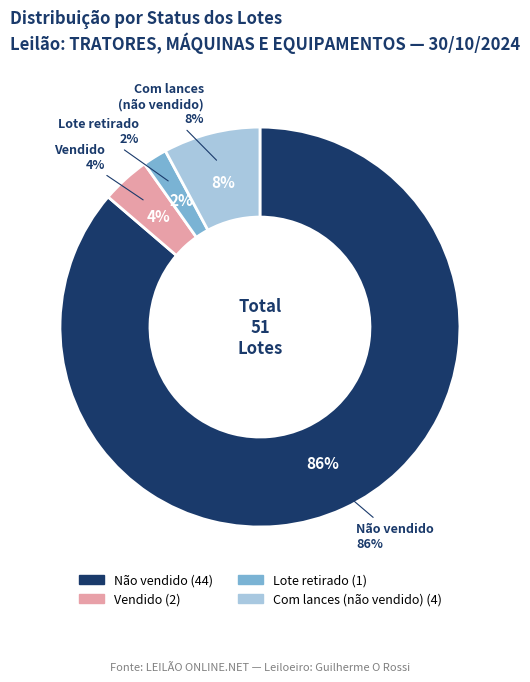

The Com lances slice represents 14% of the pie. True or false?

False